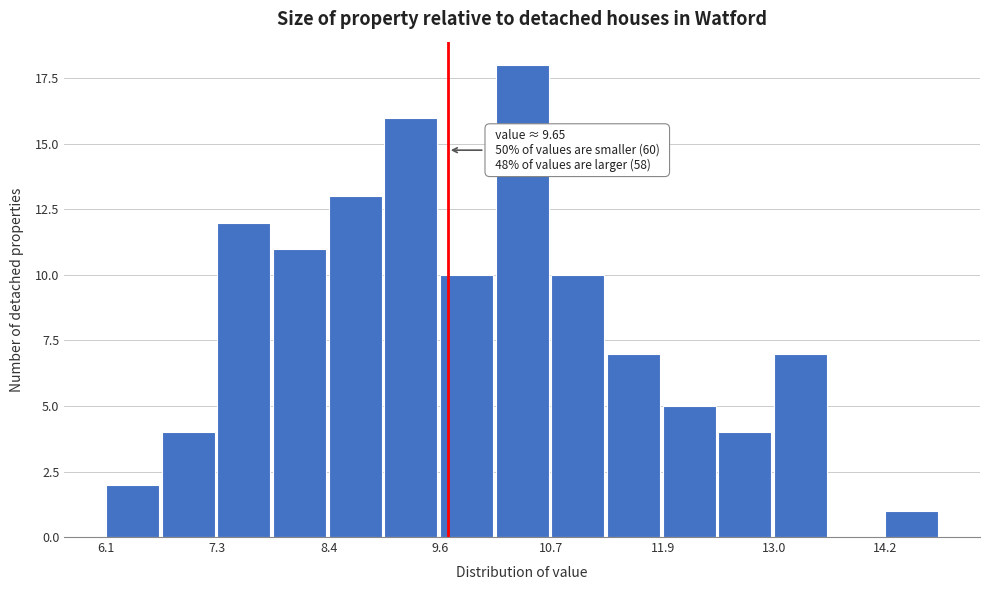

Around what value on the x-axis is the tallest bar? Give the approximate position of its centre, as read against the axis.

10.4